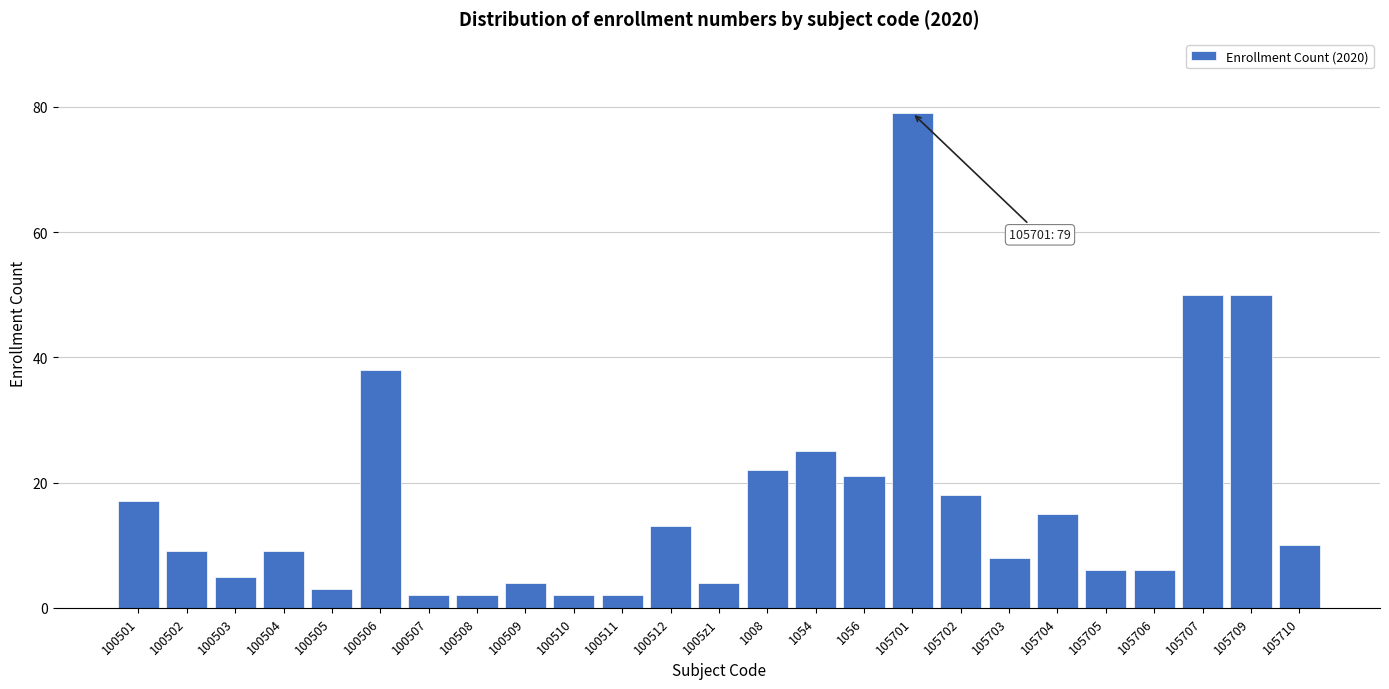

Reading left to right, what are all the values shown in this chart?

17	9	5	9	3	38	2	2	4	2	2	13	4	22	25	21	79	18	8	15	6	6	50	50	10